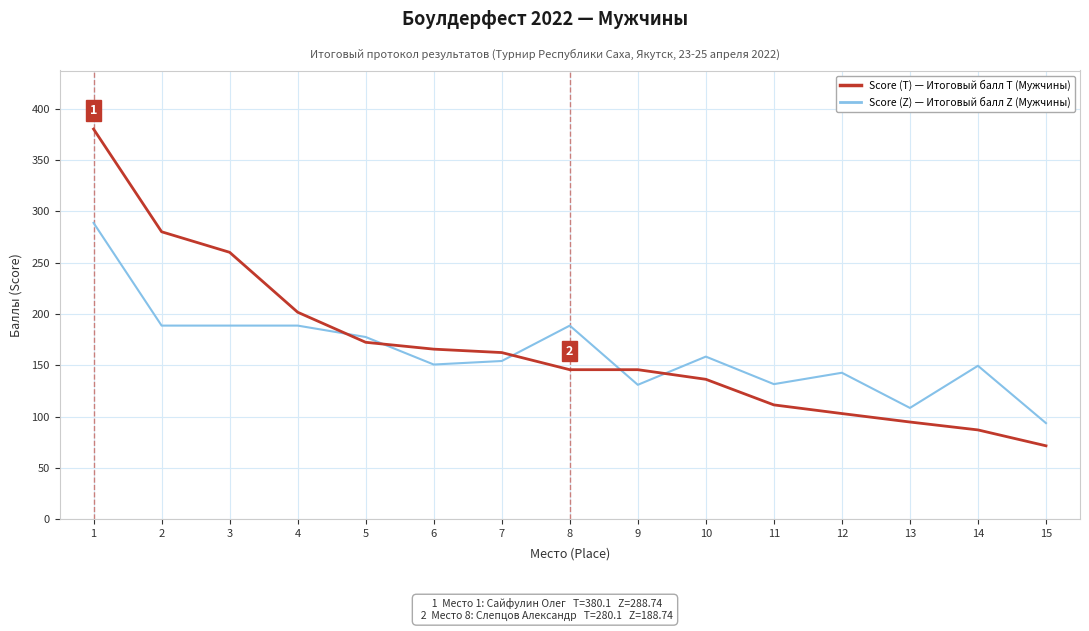

At which category is the sum across all series the highest?

1